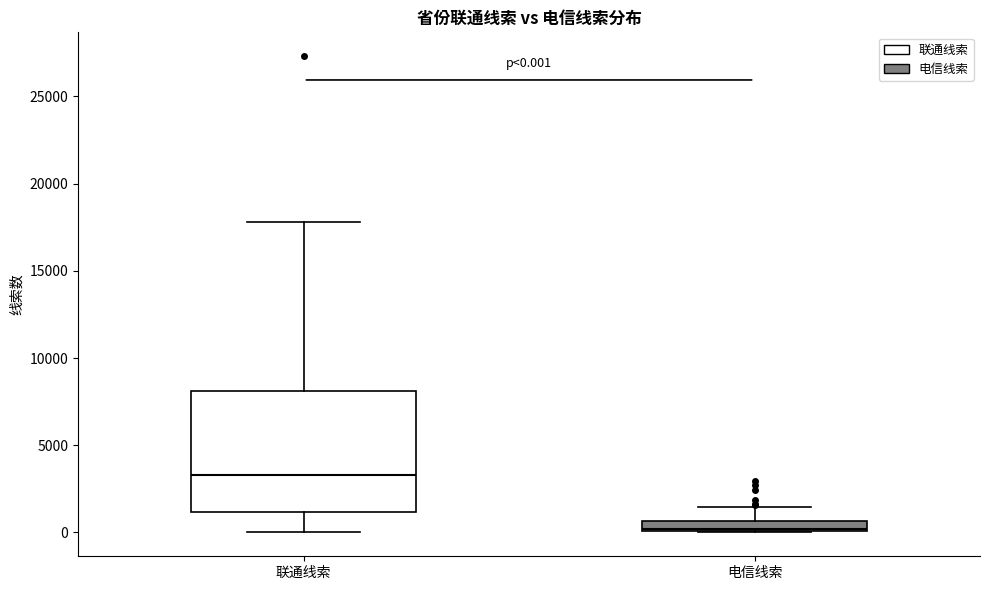

Which box is the tallest, from its lower edge to its upper edge?

联通线索